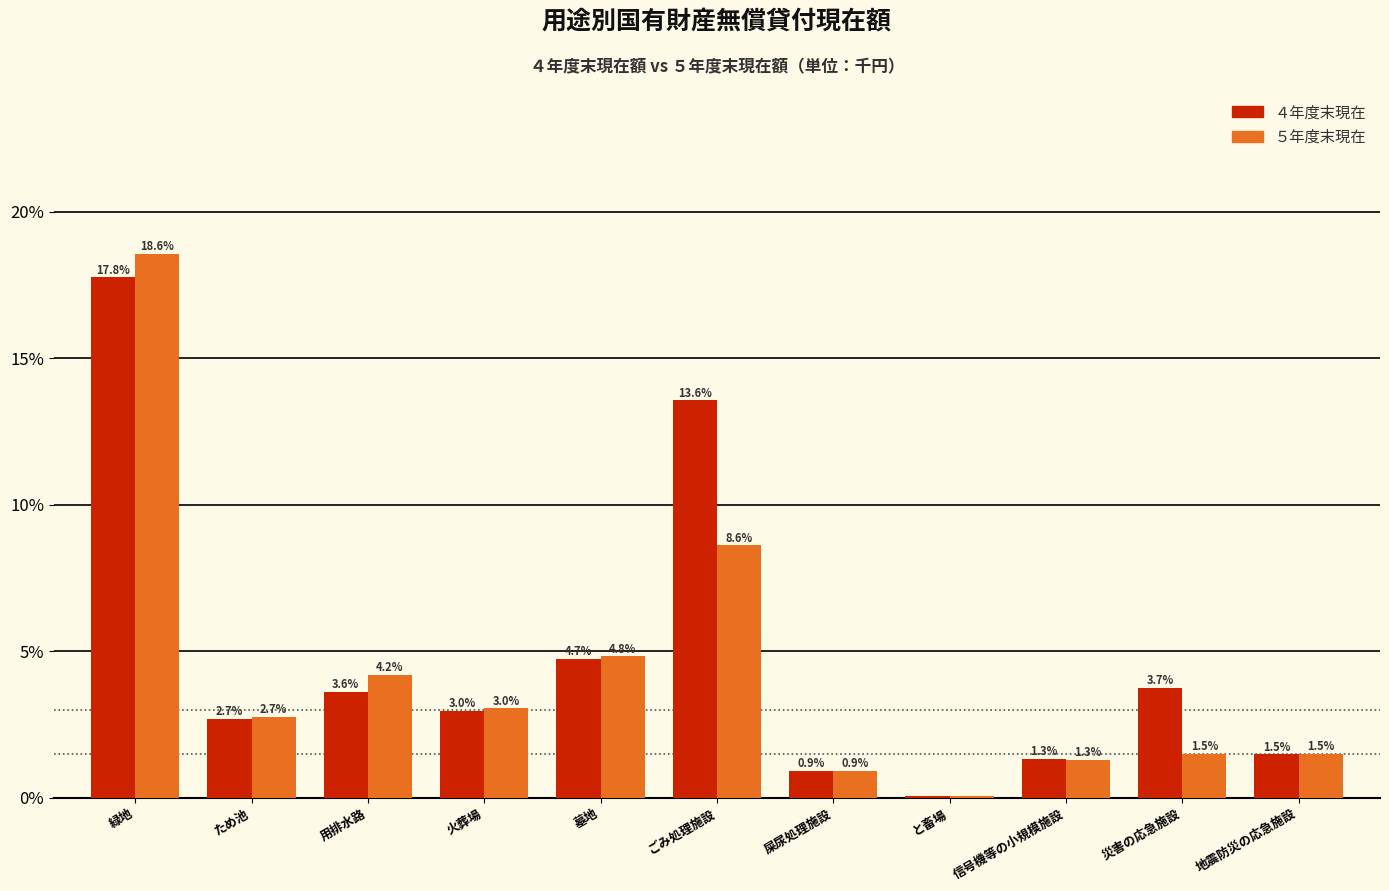

Read the ５年度末現在 value at 屎尿処理施設.

0.9